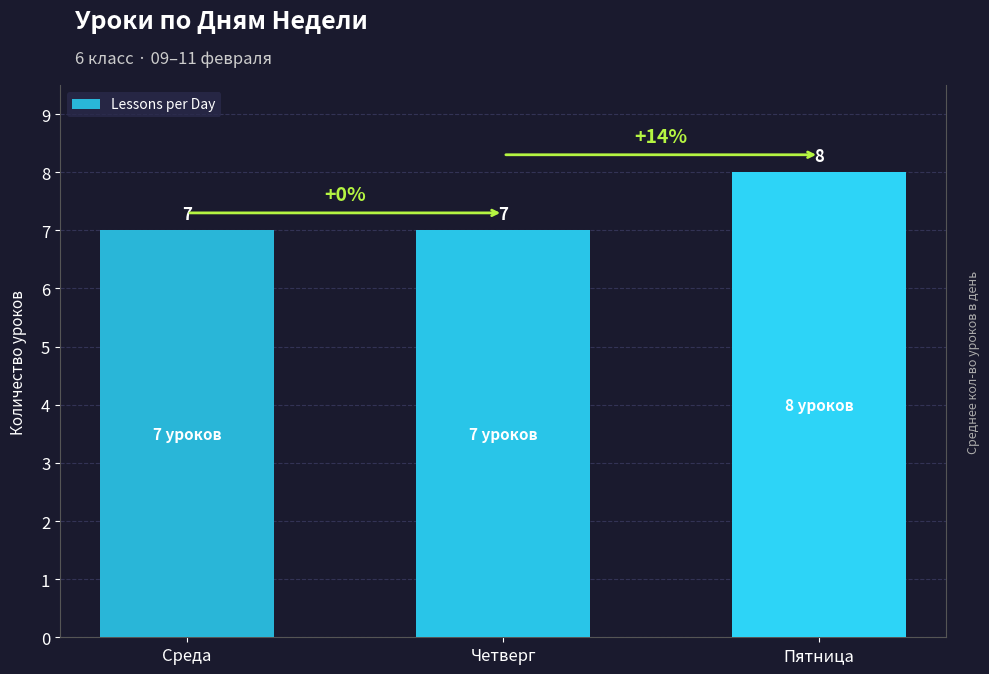

Rank the categories by value from highest to lowest.

Пятница, Среда, Четверг